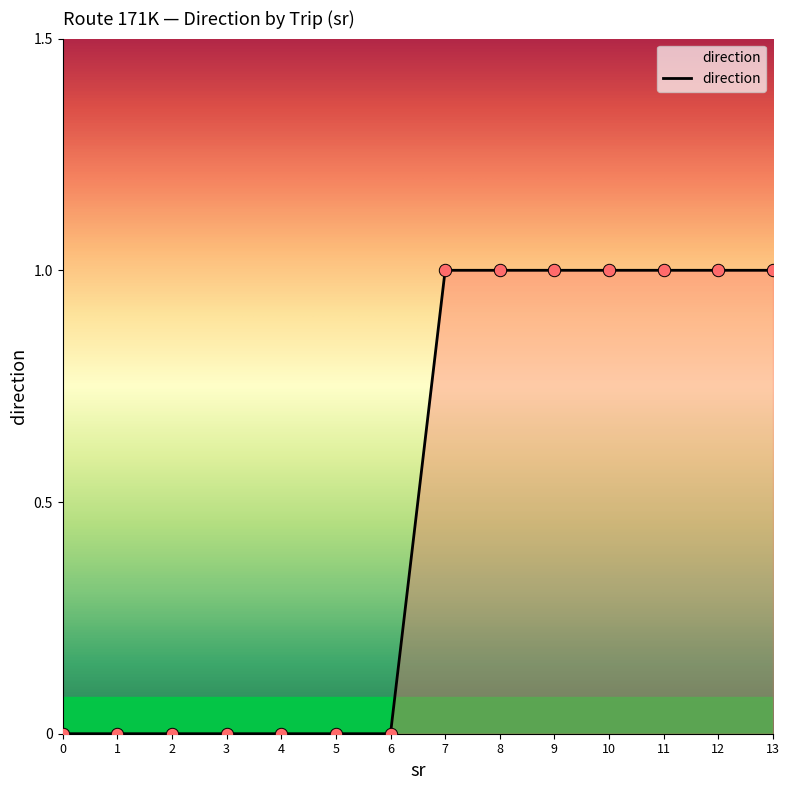

Which has a higher value, 8 or 6?

8